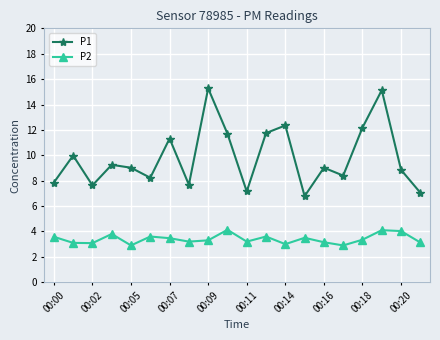

Which series has the widest spread of values?

P1